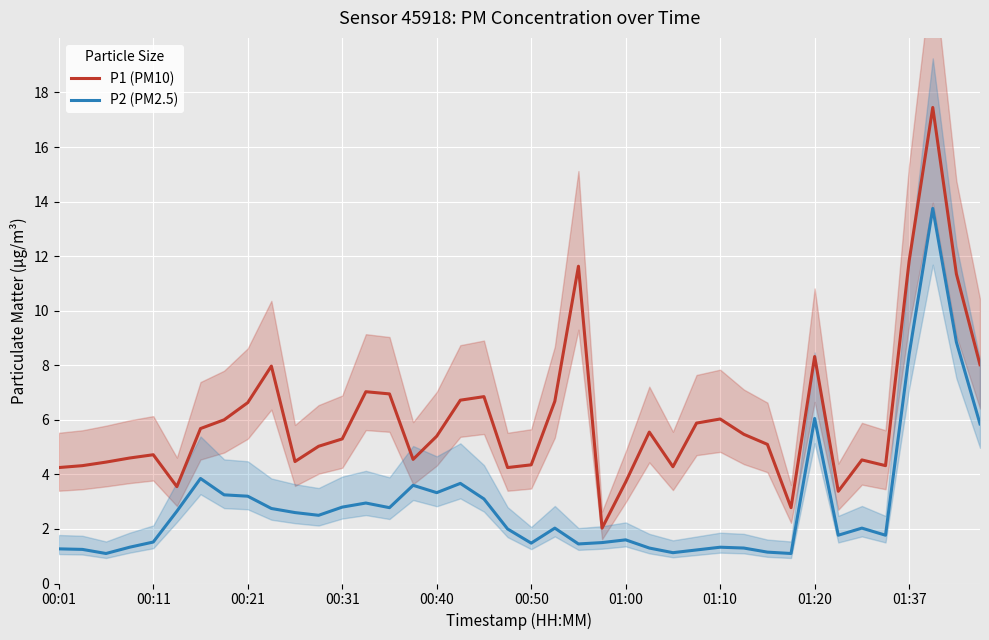

The value of P2 (PM2.5) at 33 is 0.4. True or false?

False